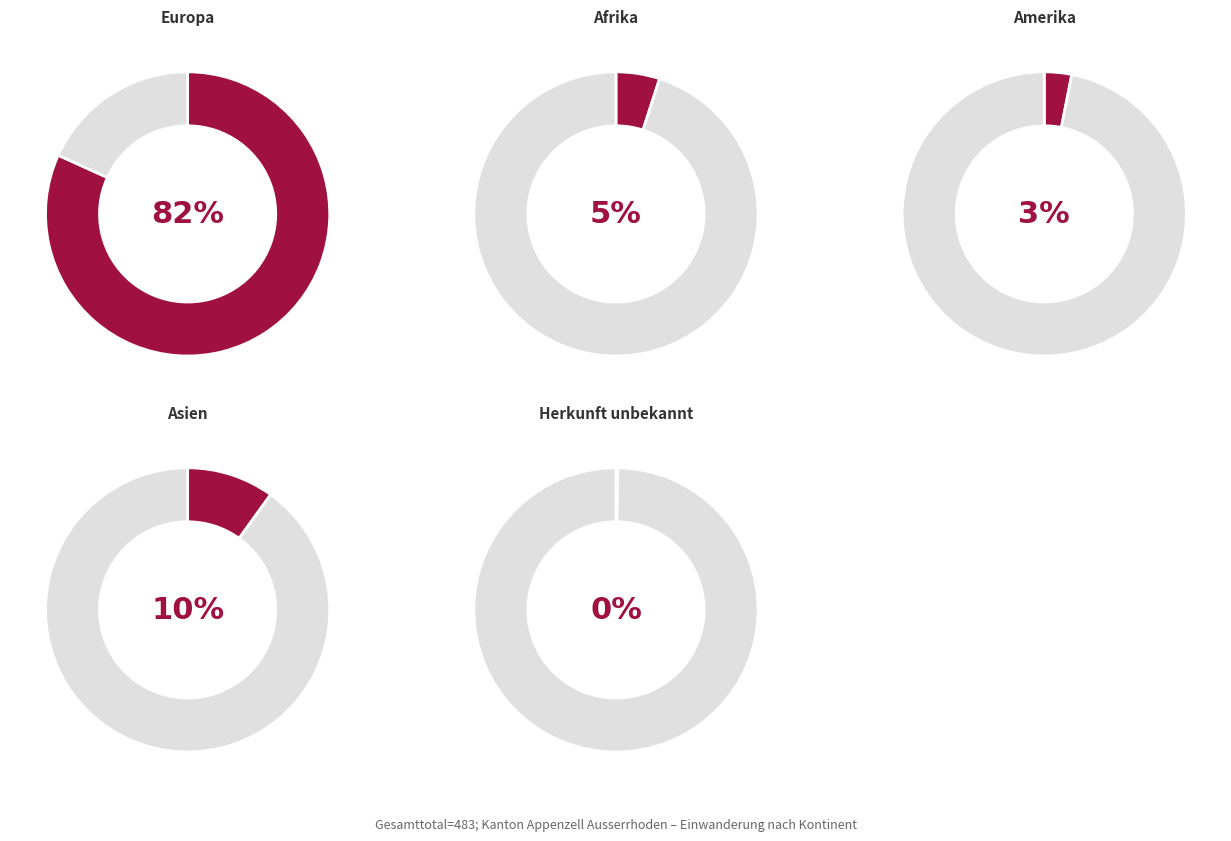

What percentage is NOT represented by Asien?

90.1%